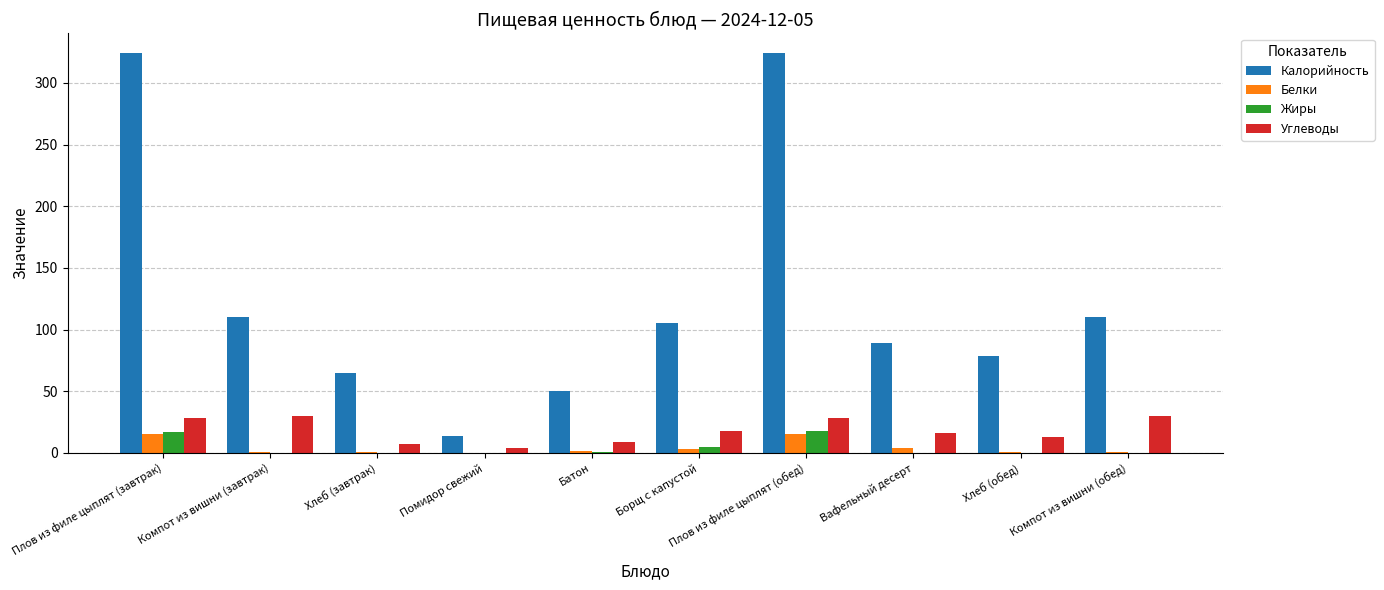

What is the total value across all series at Хлеб (завтрак)?

73